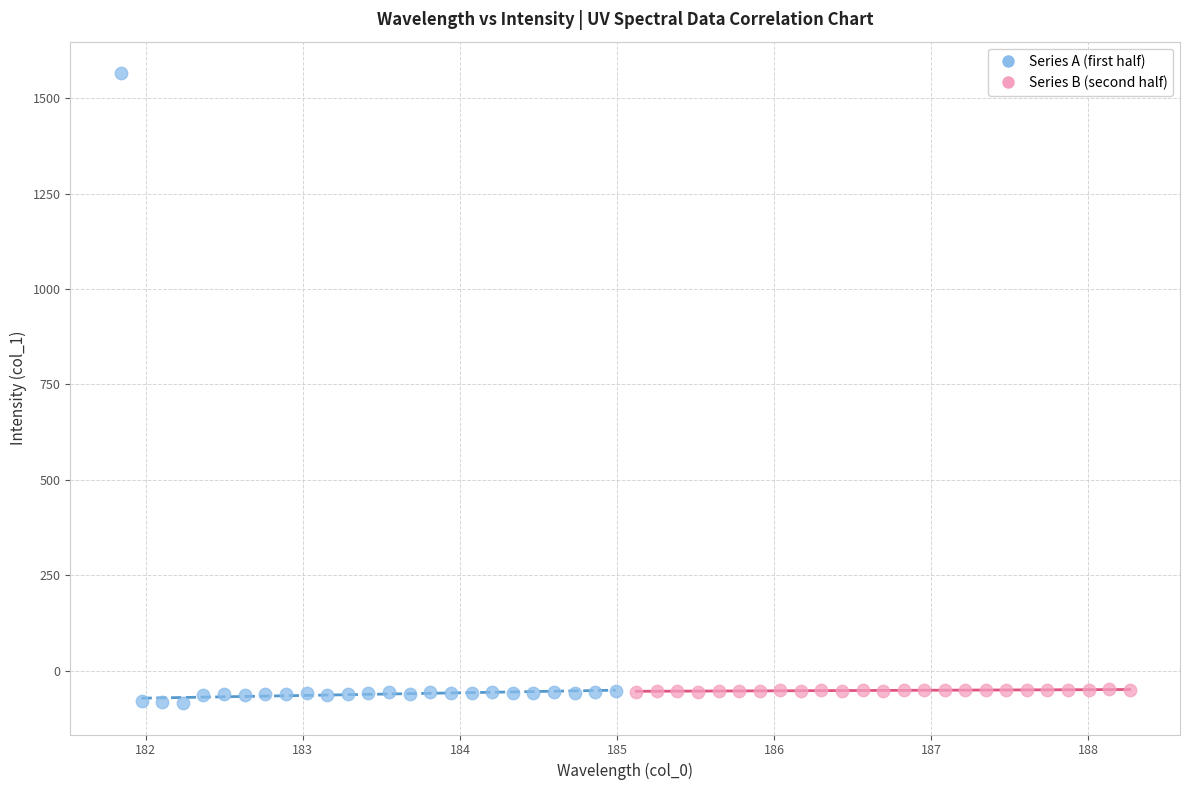

Which series reaches the minimum Y coordinate?

Series A (first half)